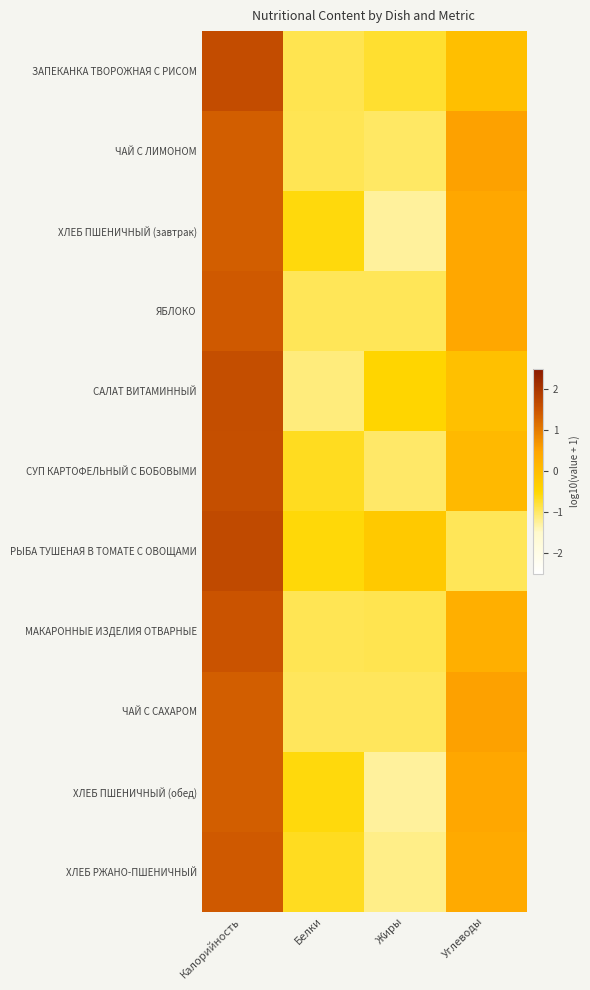

Reading right to left, list all the values displayed in this chart.

ЗАПЕКАНКА ТВОРОЖНАЯ С РИСОМ: Углеводы=-0.0	Жиры=-0.7	Белки=-0.9	Калорийность=1.6
ЧАЙ С ЛИМОНОМ: Углеводы=0.5	Жиры=-1.0	Белки=-0.9	Калорийность=1.4
ХЛЕБ ПШЕНИЧНЫЙ (завтрак): Углеводы=0.4	Жиры=-1.3	Белки=-0.6	Калорийность=1.4
ЯБЛОКО: Углеводы=0.4	Жиры=-0.9	Белки=-0.9	Калорийность=1.4
САЛАТ ВИТАМИННЫЙ: Углеводы=-0.1	Жиры=-0.5	Белки=-1.1	Калорийность=1.6
СУП КАРТОФЕЛЬНЫЙ С БОБОВЫМИ: Углеводы=0.1	Жиры=-1.0	Белки=-0.7	Калорийность=1.6
РЫБА ТУШЕНАЯ В ТОМАТЕ С ОВОЩАМИ: Углеводы=-0.9	Жиры=-0.2	Белки=-0.5	Калорийность=1.7
МАКАРОННЫЕ ИЗДЕЛИЯ ОТВАРНЫЕ: Углеводы=0.3	Жиры=-0.9	Белки=-0.9	Калорийность=1.5
ЧАЙ С САХАРОМ: Углеводы=0.5	Жиры=-1.0	Белки=-1.0	Калорийность=1.4
ХЛЕБ ПШЕНИЧНЫЙ (обед): Углеводы=0.4	Жиры=-1.3	Белки=-0.6	Калорийность=1.4
ХЛЕБ РЖАНО-ПШЕНИЧНЫЙ: Углеводы=0.4	Жиры=-1.2	Белки=-0.6	Калорийность=1.4